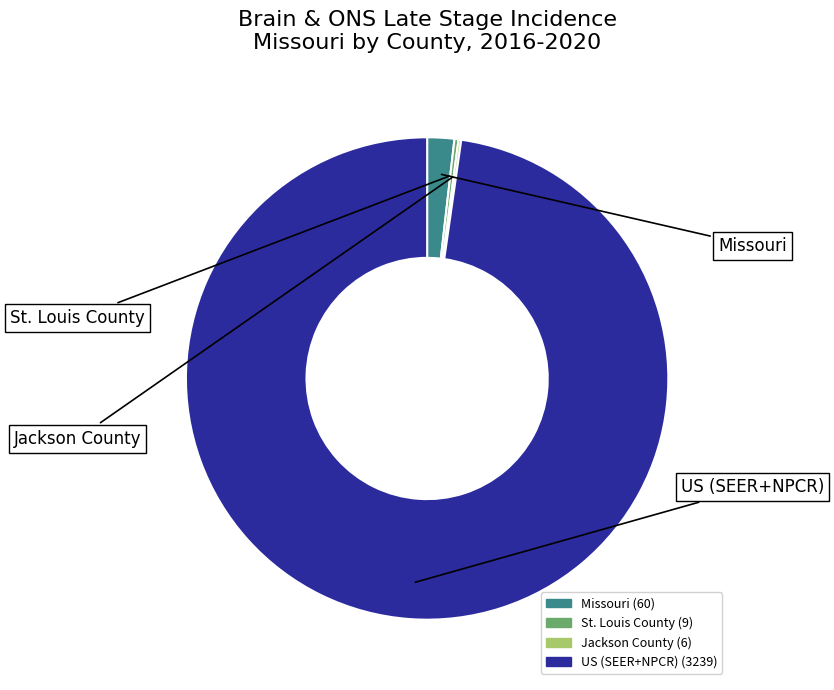

What is the majority slice?

US (SEER+NPCR)